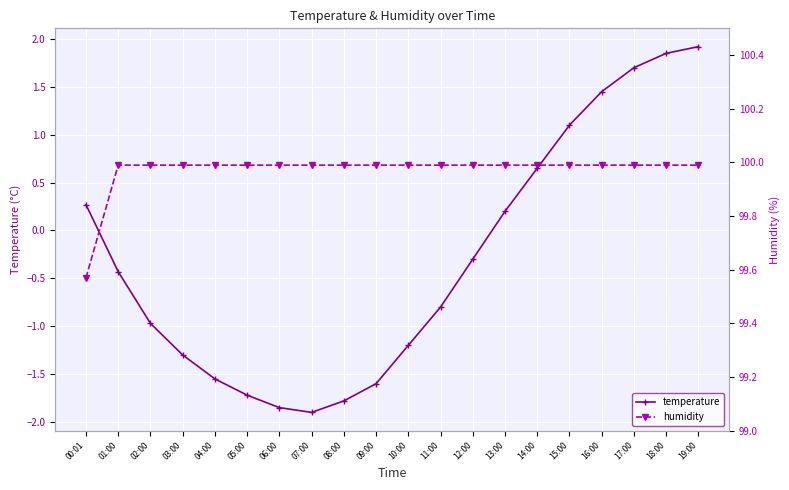

At how many categories does at least one series exceed 58?

20